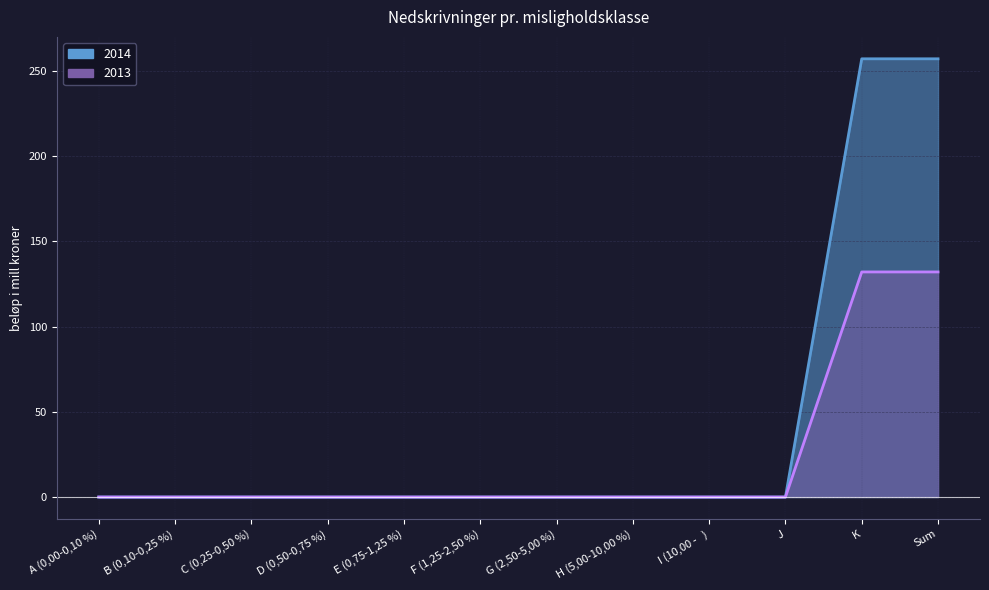

The 2014 series shows 0 at C (0,25-0,50 %). True or false?

True